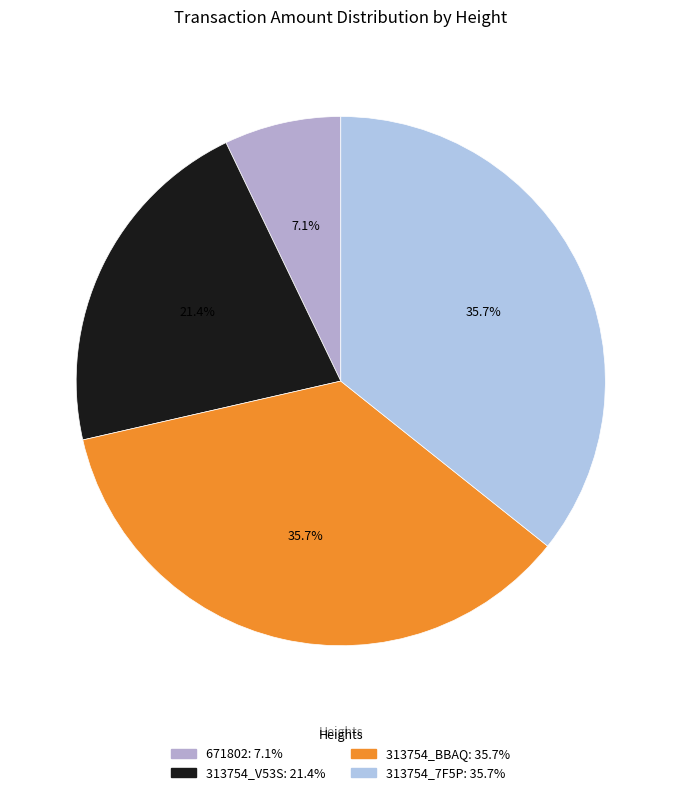

Is the sum of 671802 and 313754_V53S greater than half?

No